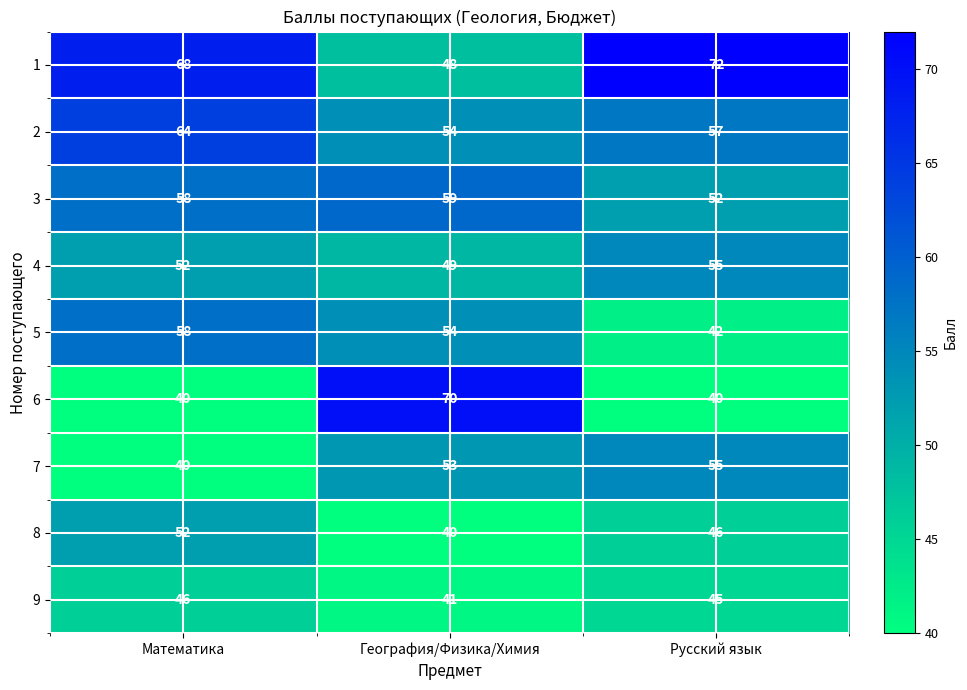

Which series has the largest range (max minus min)?

6